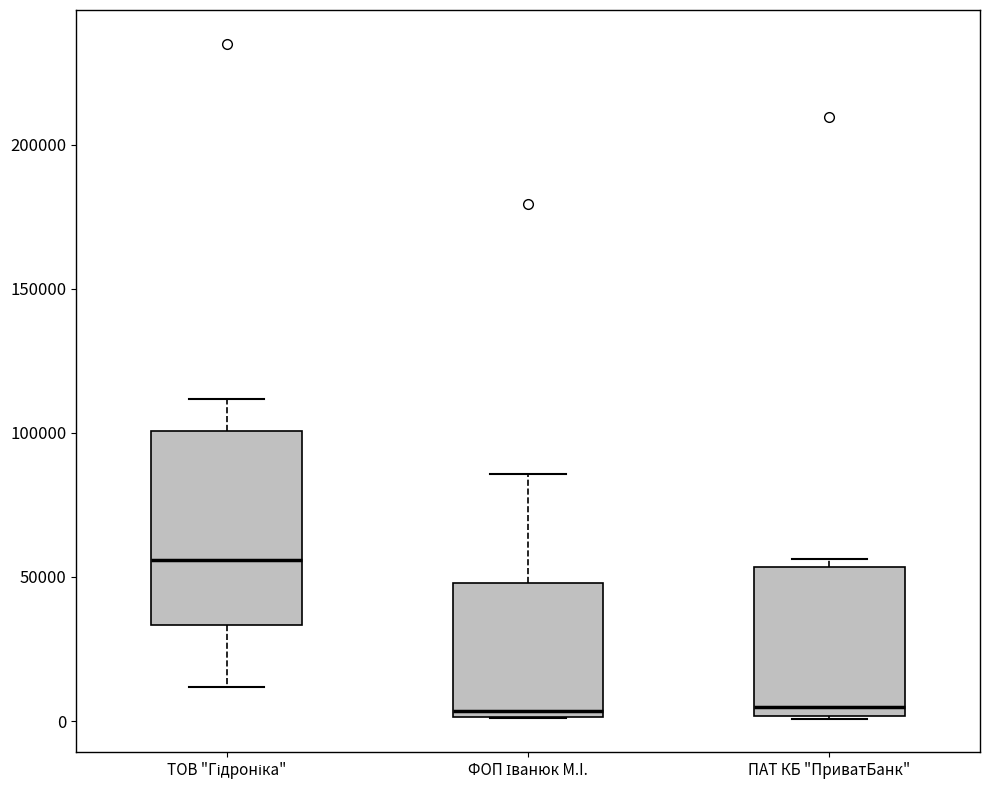

Comparing the boxes themselves (not the whiskers), which one is the tallest?

ТОВ "Гідроніка"